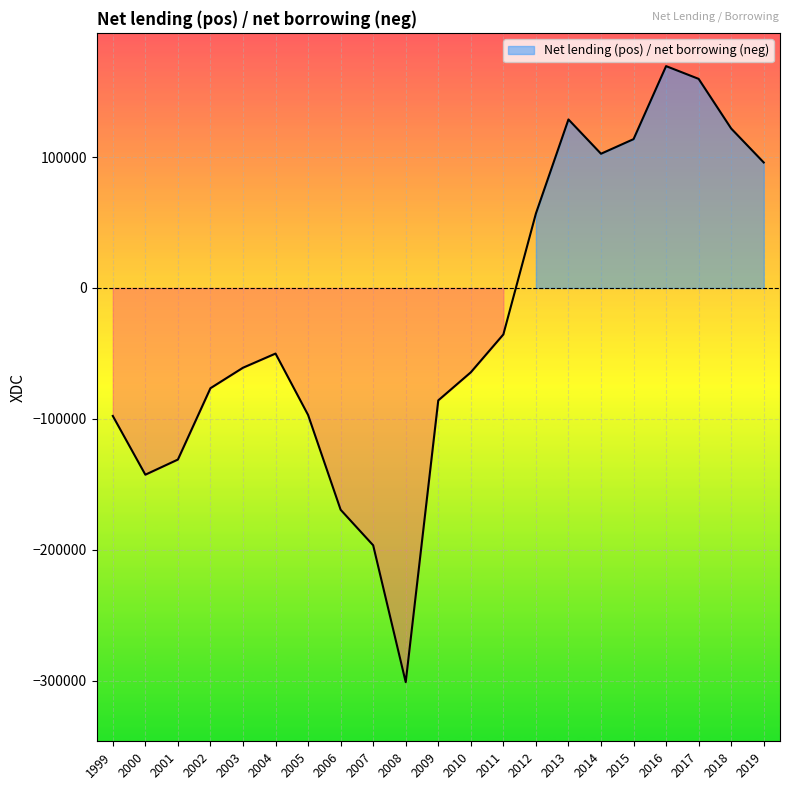

The value at 2016 is 224128. True or false?

False